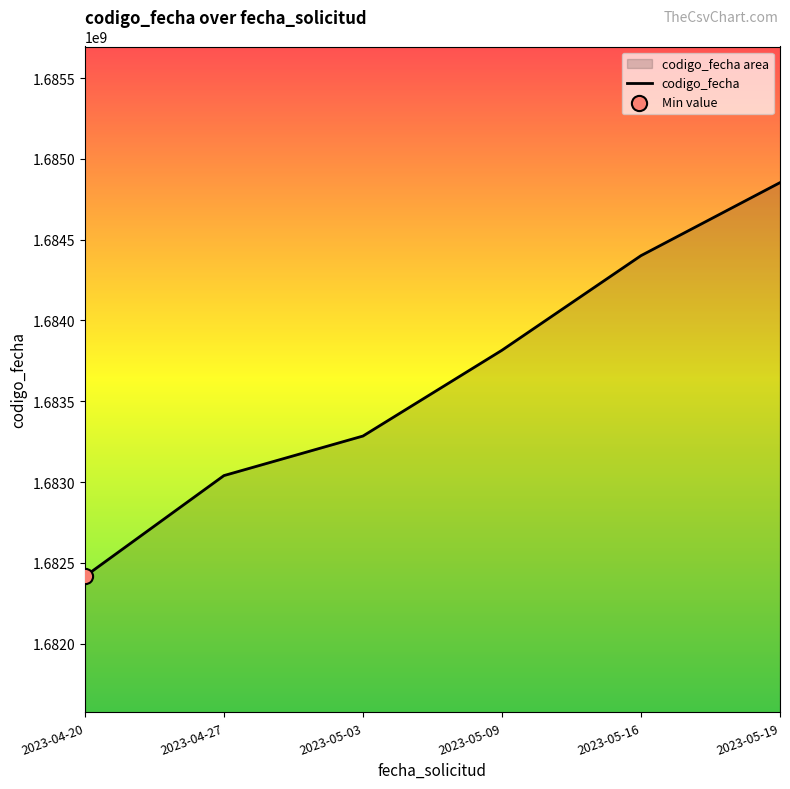

Approximately how many times larger is the value at 2023-05-19 compared to 2023-04-27?

1.0